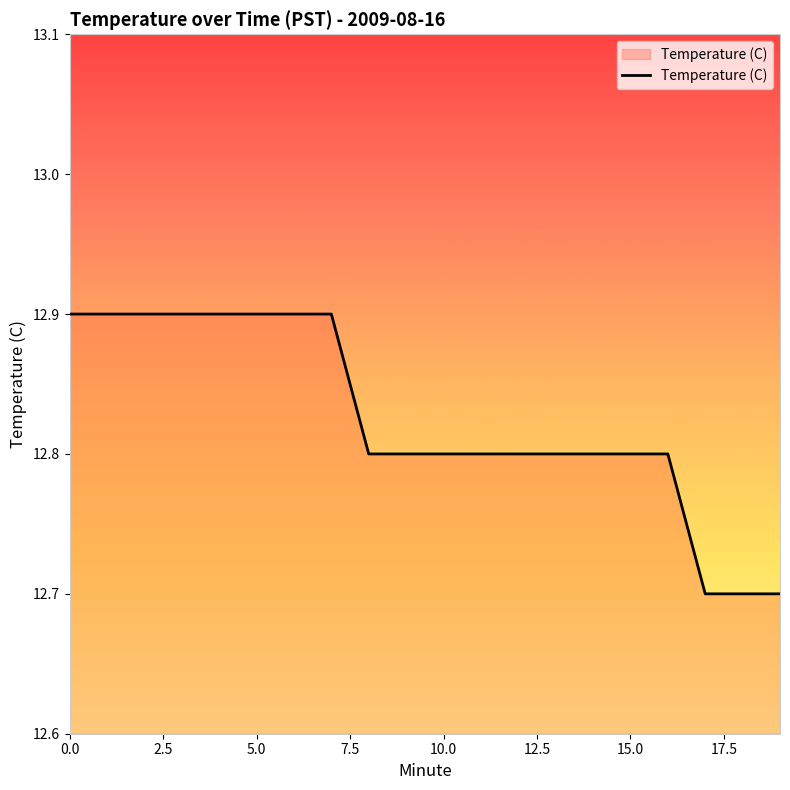

Reading left to right, extract all data points from this chart.

12.9	12.9	12.9	12.9	12.9	12.9	12.9	12.9	12.8	12.8	12.8	12.8	12.8	12.8	12.8	12.8	12.8	12.7	12.7	12.7